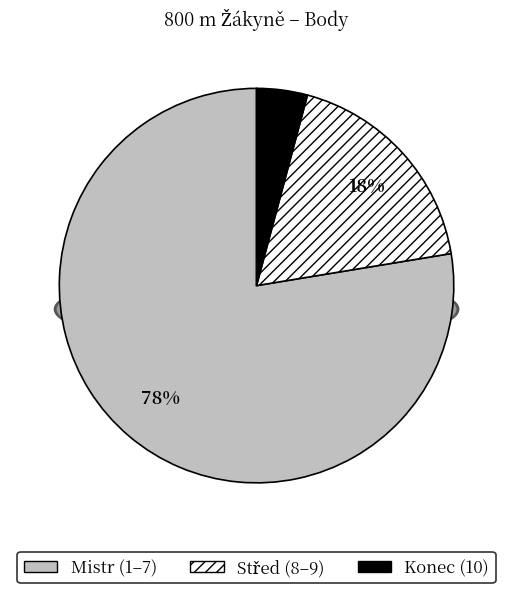

Does Turnerová Nicoleta account for over 50% of the chart?

No